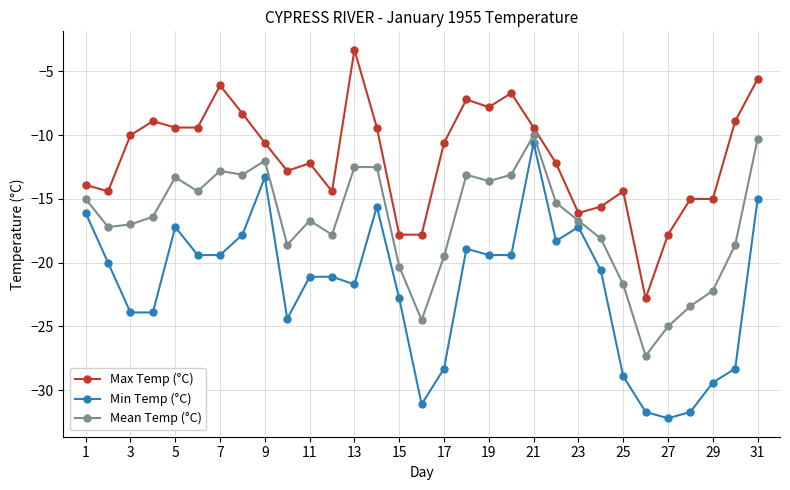

What is the sum of all Mean Temp (°C) values?

-522.0